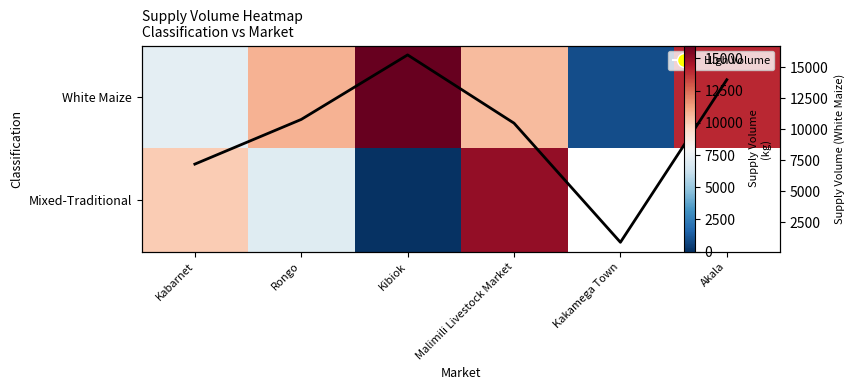

Which series changed the most between Kabarnet and Malimili Livestock Market?

Mixed-Traditional